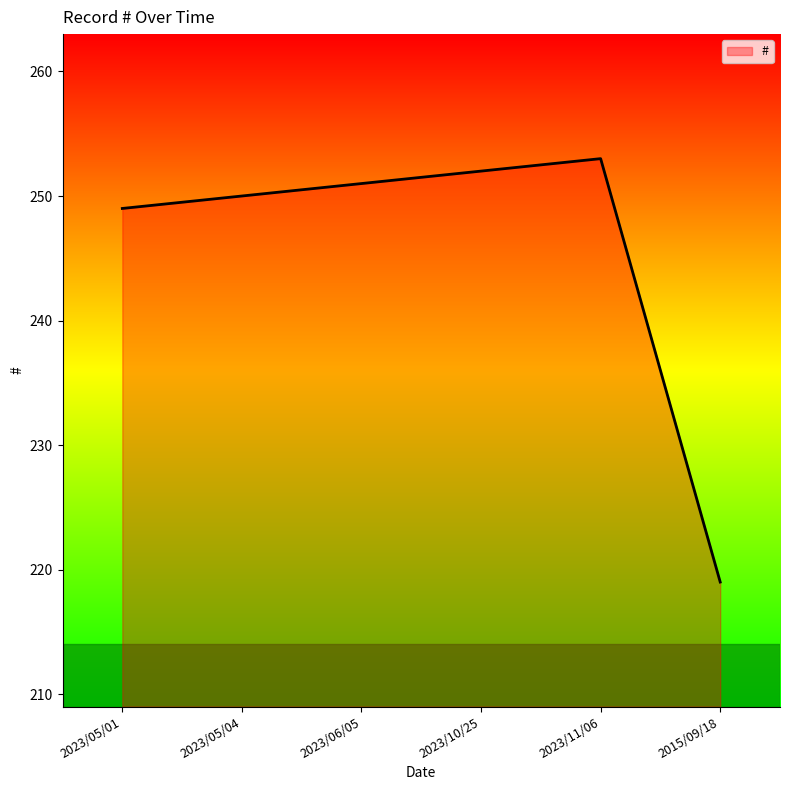

How many values are below 251?

3